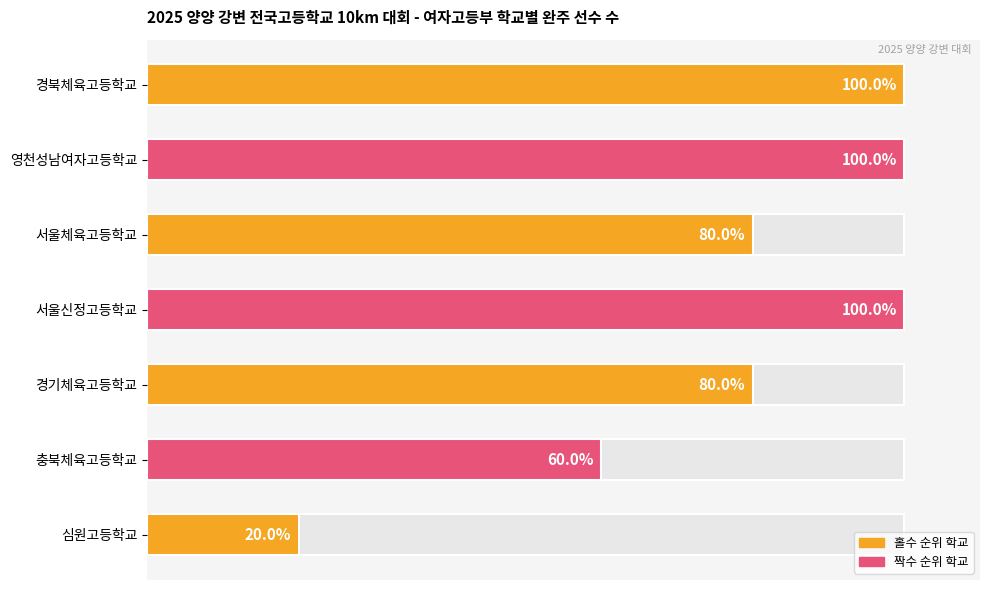

Rank the categories by value from highest to lowest.

경북체육고등학교, 영천성남여자고등학교, 서울신정고등학교, 서울체육고등학교, 경기체육고등학교, 충북체육고등학교, 심원고등학교